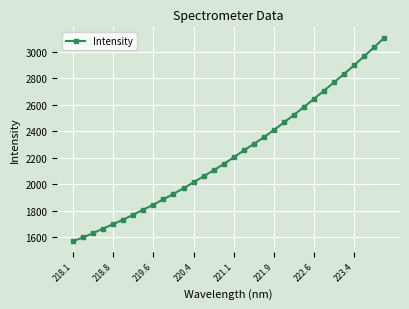

How many lines are shown in the chart?

1